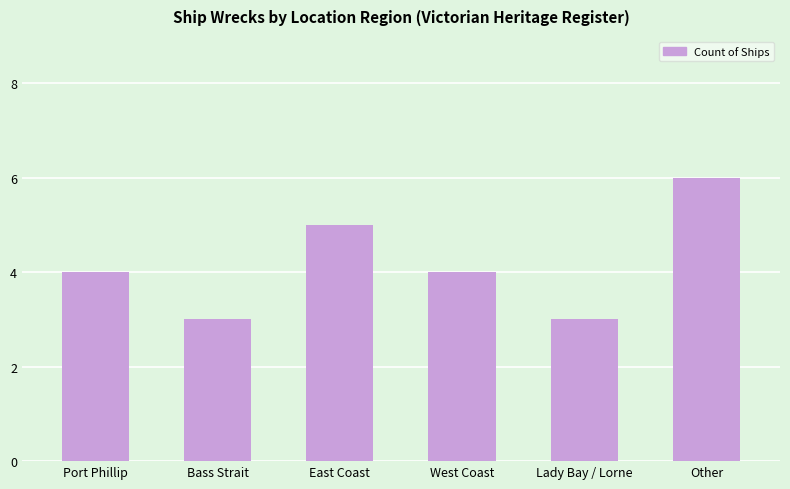

Which has a higher value, West Coast or Other?

Other